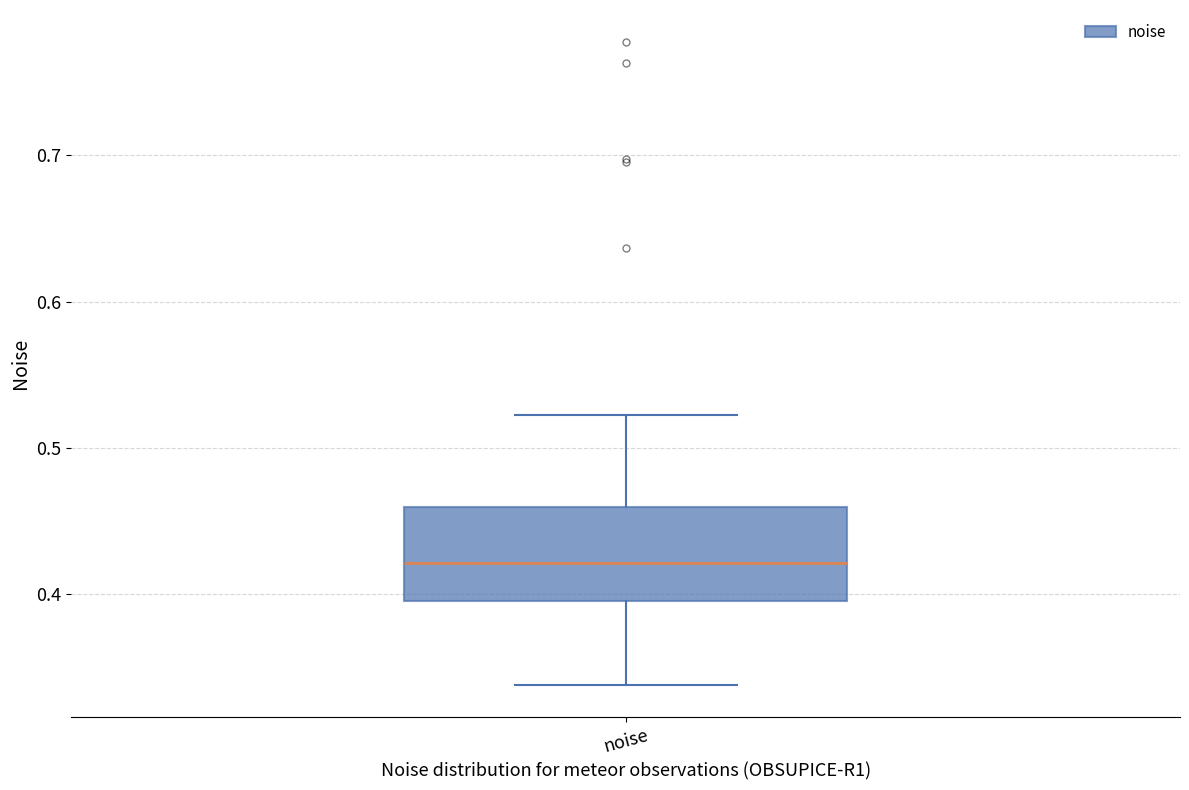

Where does the lower whisker of the box for noise end on the y-axis? The values are not printed on the chart, so give them approximately, as read against the axis.

0.34